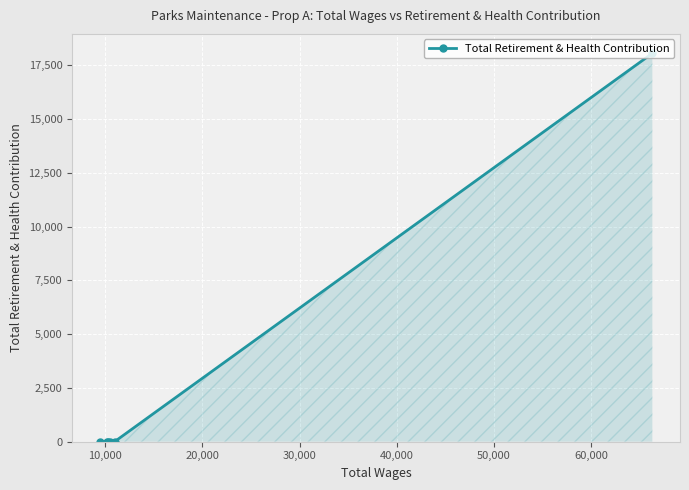

What is the greatest value displayed?

18051